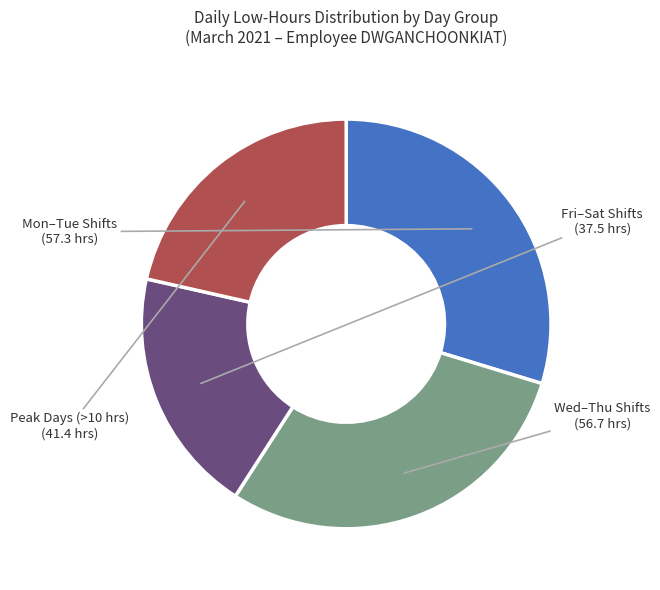

Is there any slice that represents more than half of the pie?

No